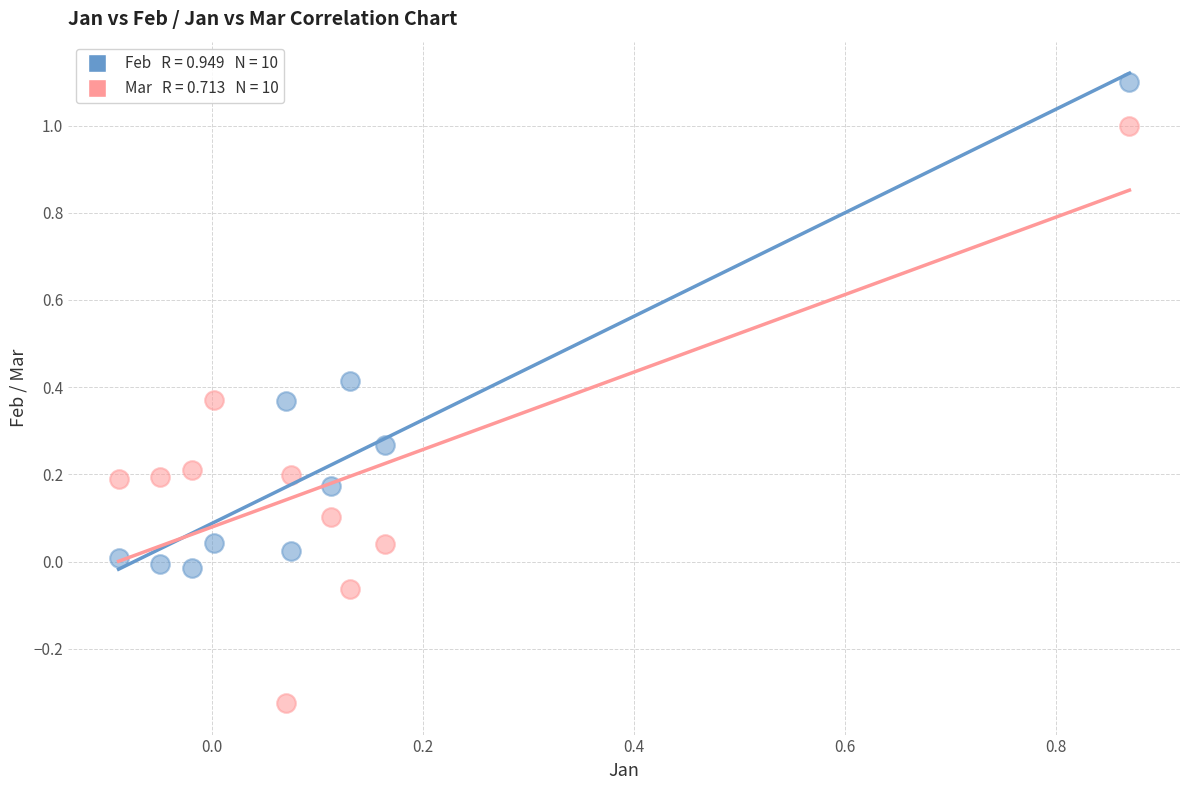

Across all data points, what is the range of Y values (max minus min)?

1.4